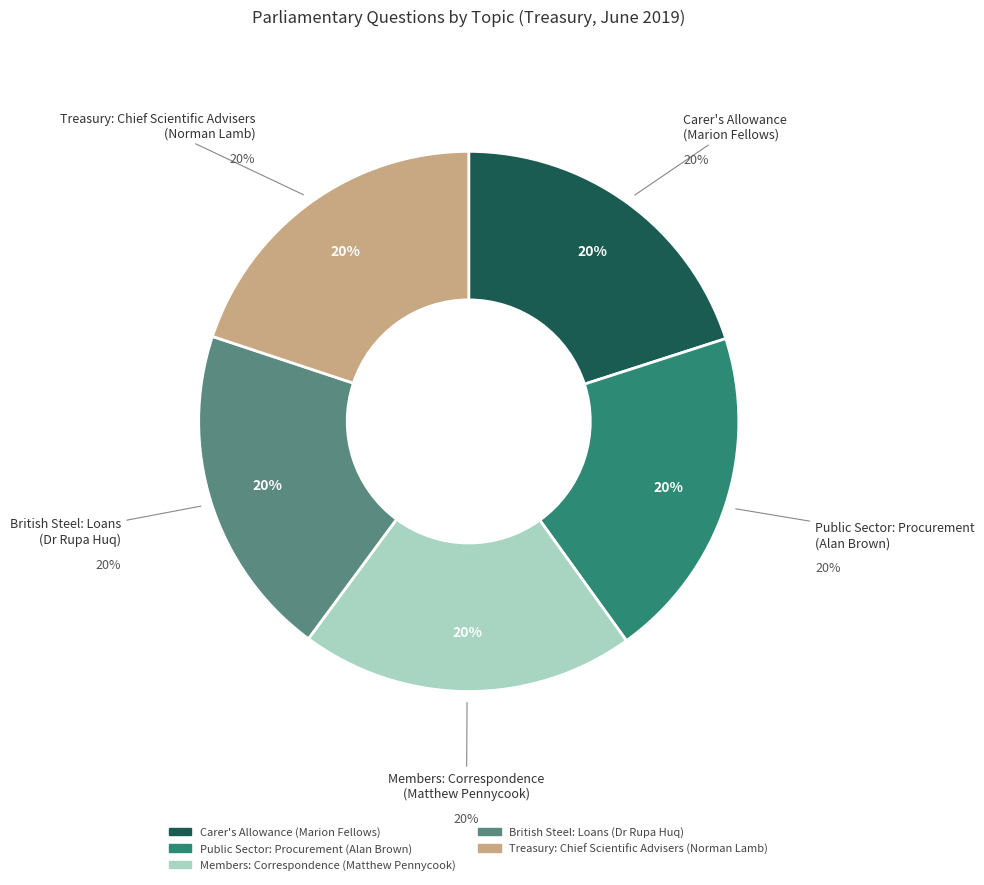

Rank the categories by value from highest to lowest.

Members: Correspondence
(Matthew Pennycook), Public Sector: Procurement
(Alan Brown), Carer's Allowance
(Marion Fellows), British Steel: Loans
(Dr Rupa Huq), Treasury: Chief Scientific Advisers
(Norman Lamb)